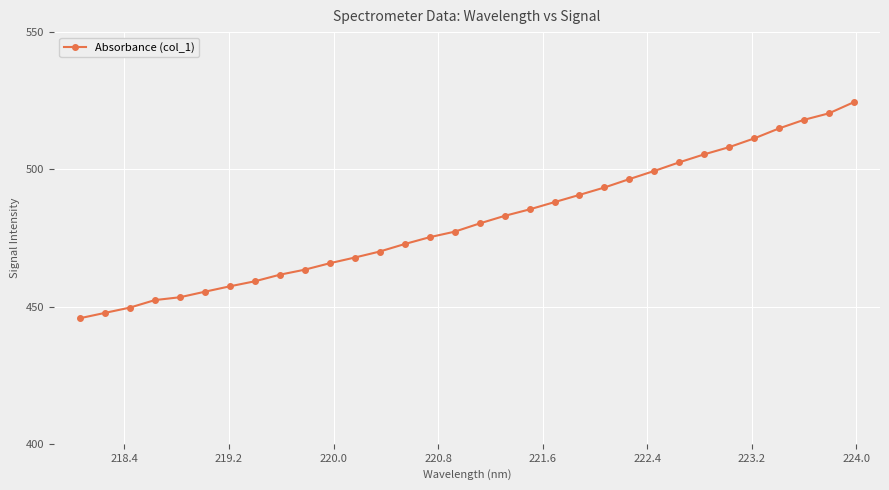

What is the average value?

481.2